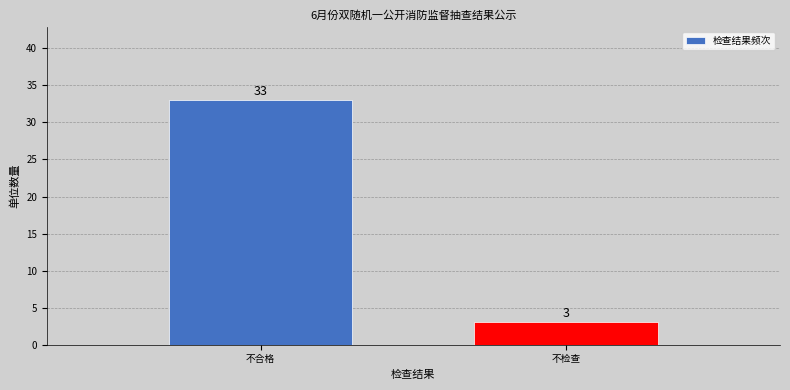

Reading left to right, extract all data points from this chart.

33	3